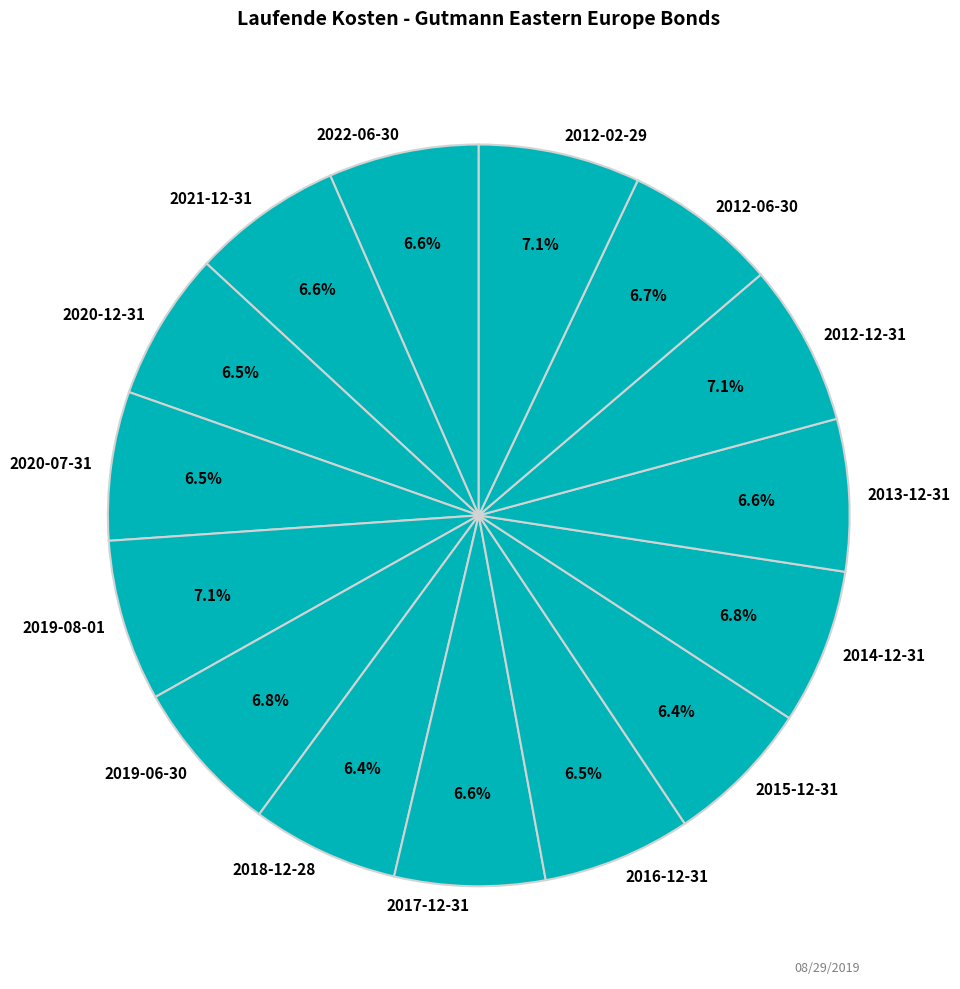

Do 2012-06-30 and 2020-07-31 together represent more than half of the pie?

No